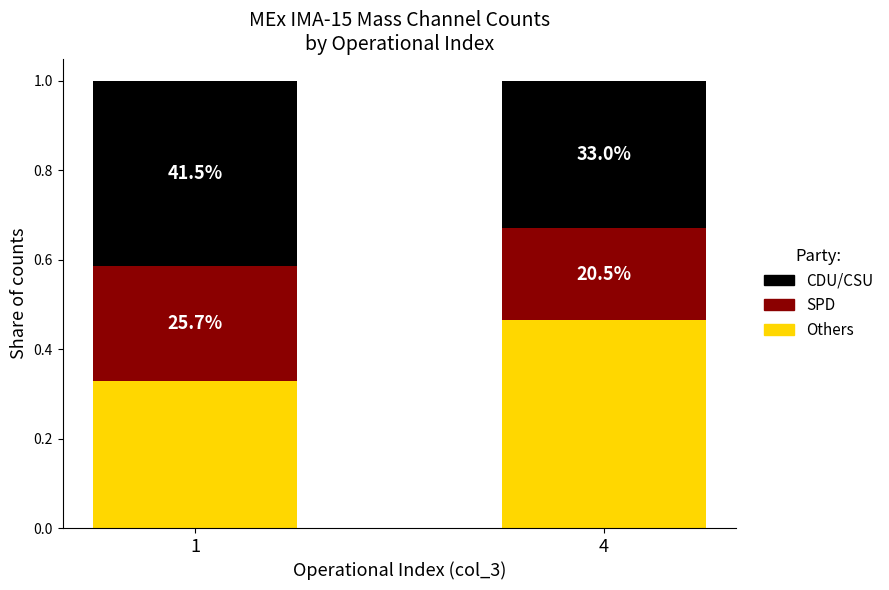

What are all the series names shown in the legend?

CDU/CSU, SPD, Others